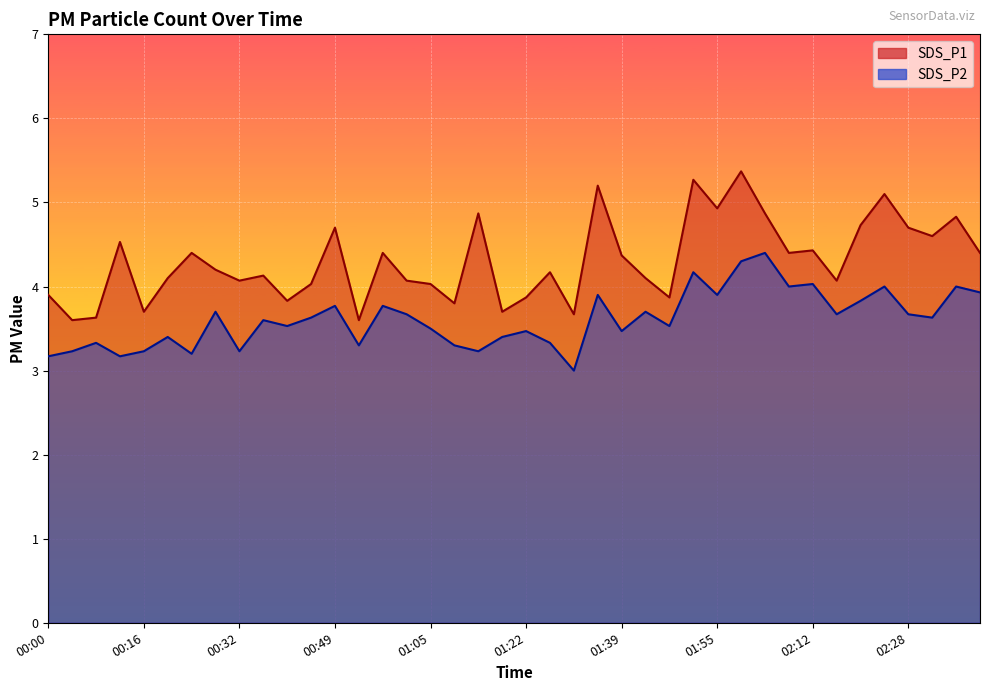

Which series has the widest spread of values?

SDS_P1 line